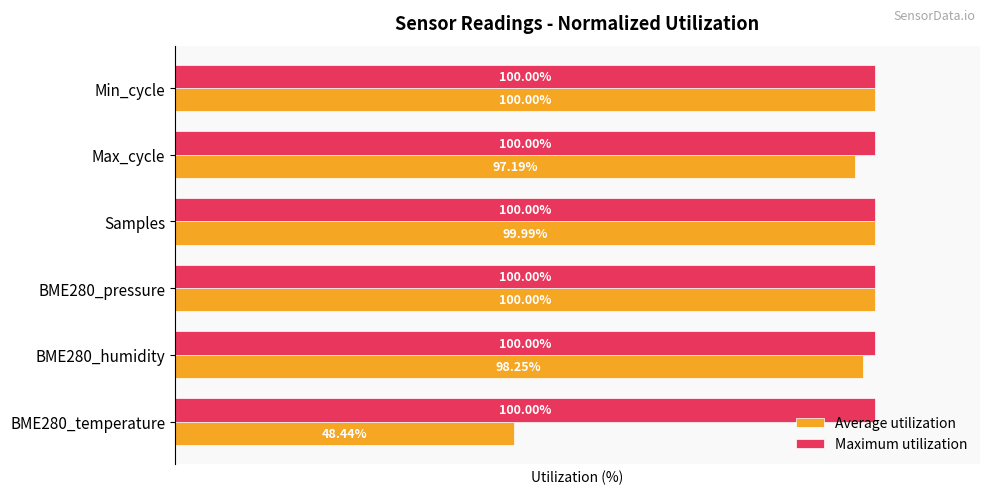

Which series changed the most between Max_cycle and Min_cycle?

Average utilization